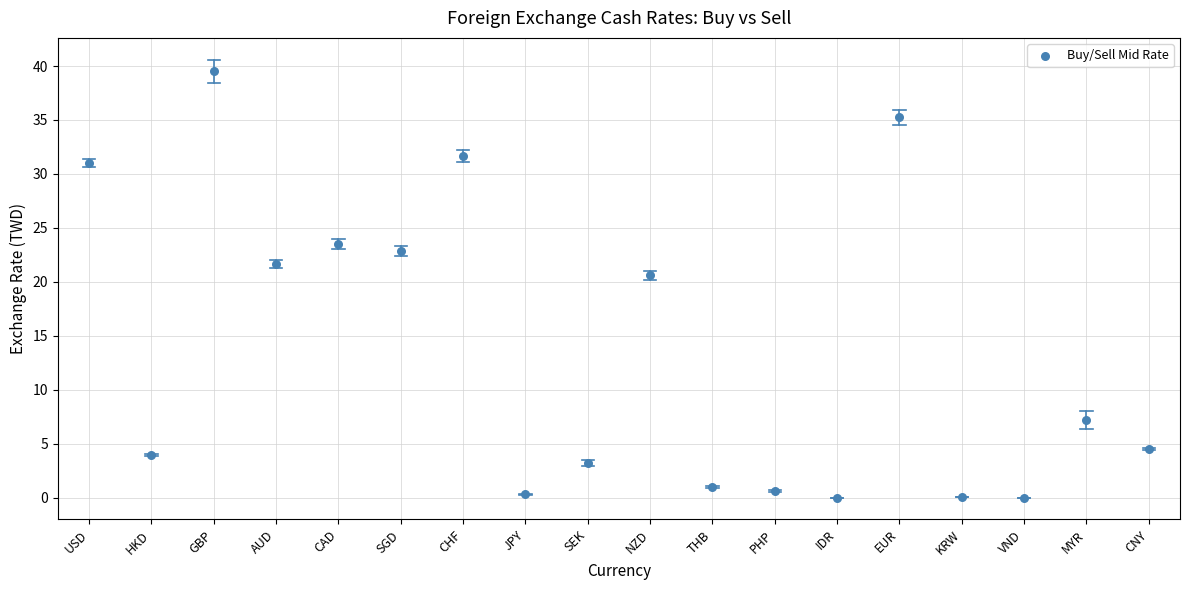

What Y value in the scatter plot is closest to 19?

20.6